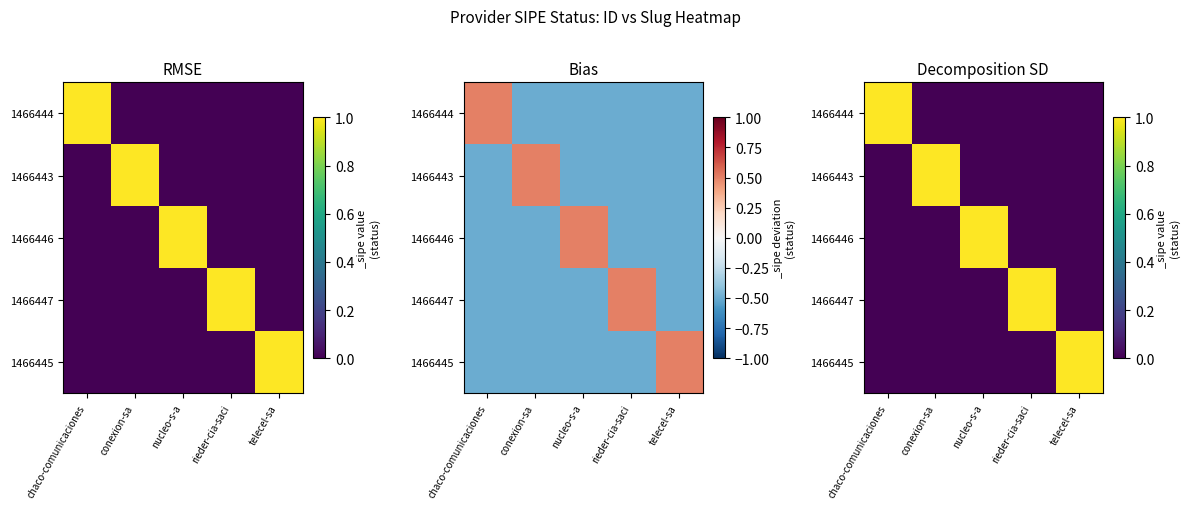

Which series has the largest range (max minus min)?

1466444